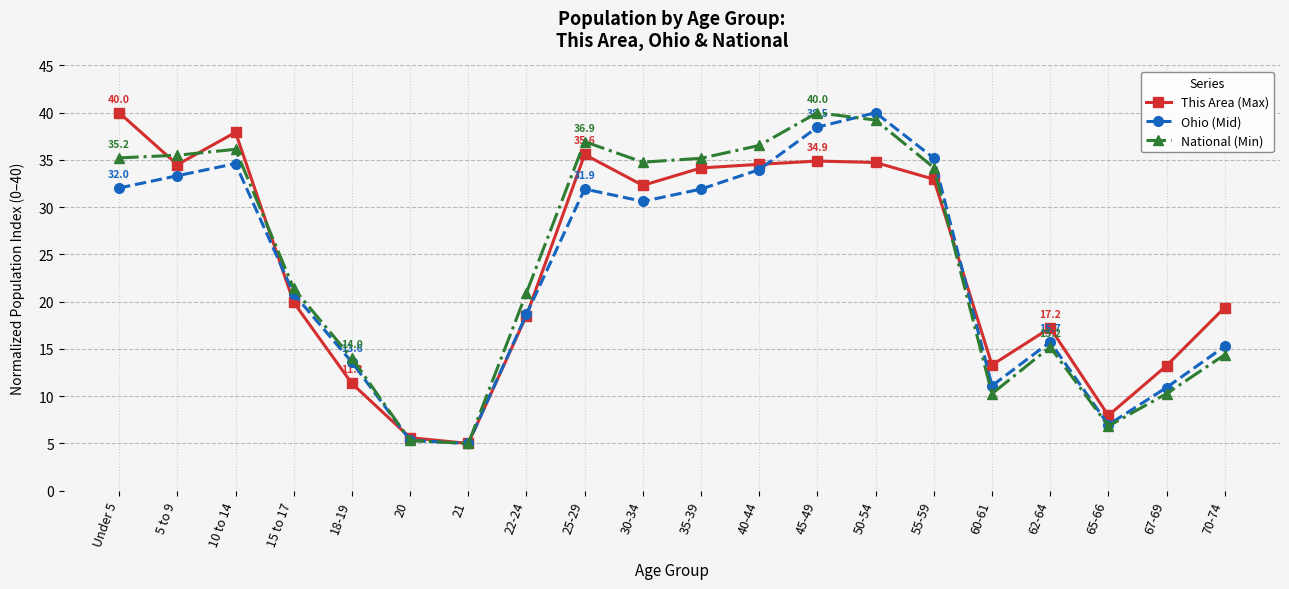

What are all the series names shown in the legend?

This Area (Max), Ohio (Mid), National (Min)